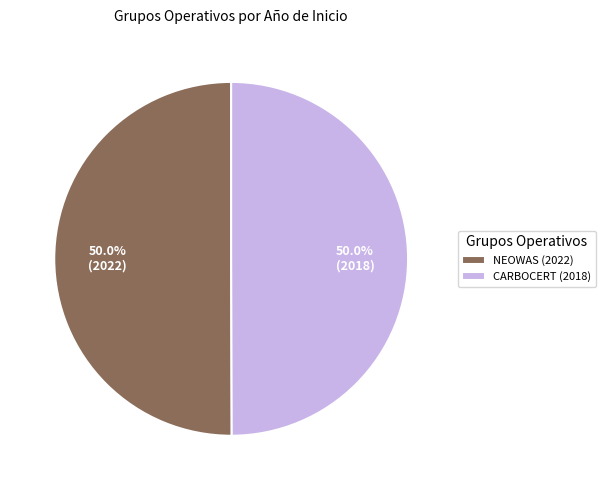

What percentage is the NEOWAS (2022) slice, to the nearest percent?

50%